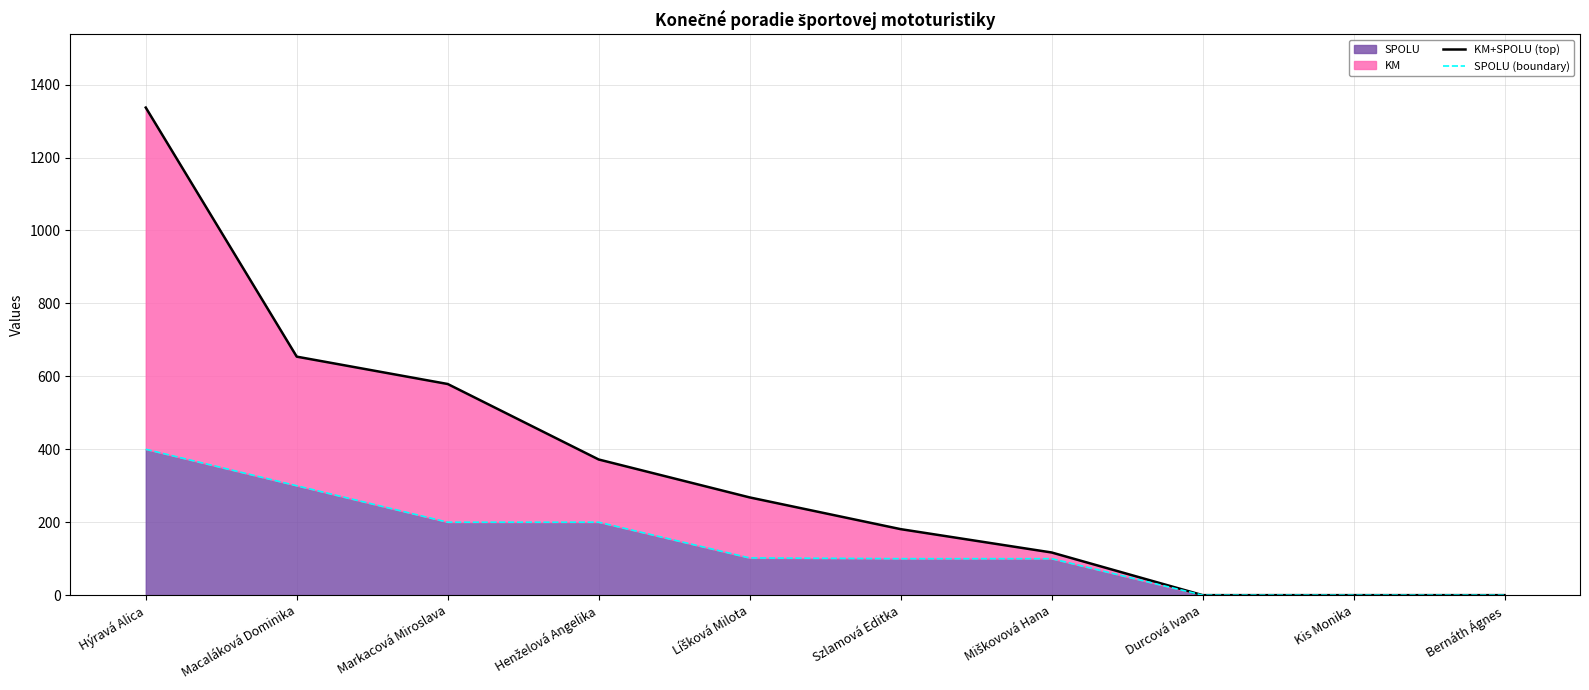

What position from the right is Durcová Ivana?

3